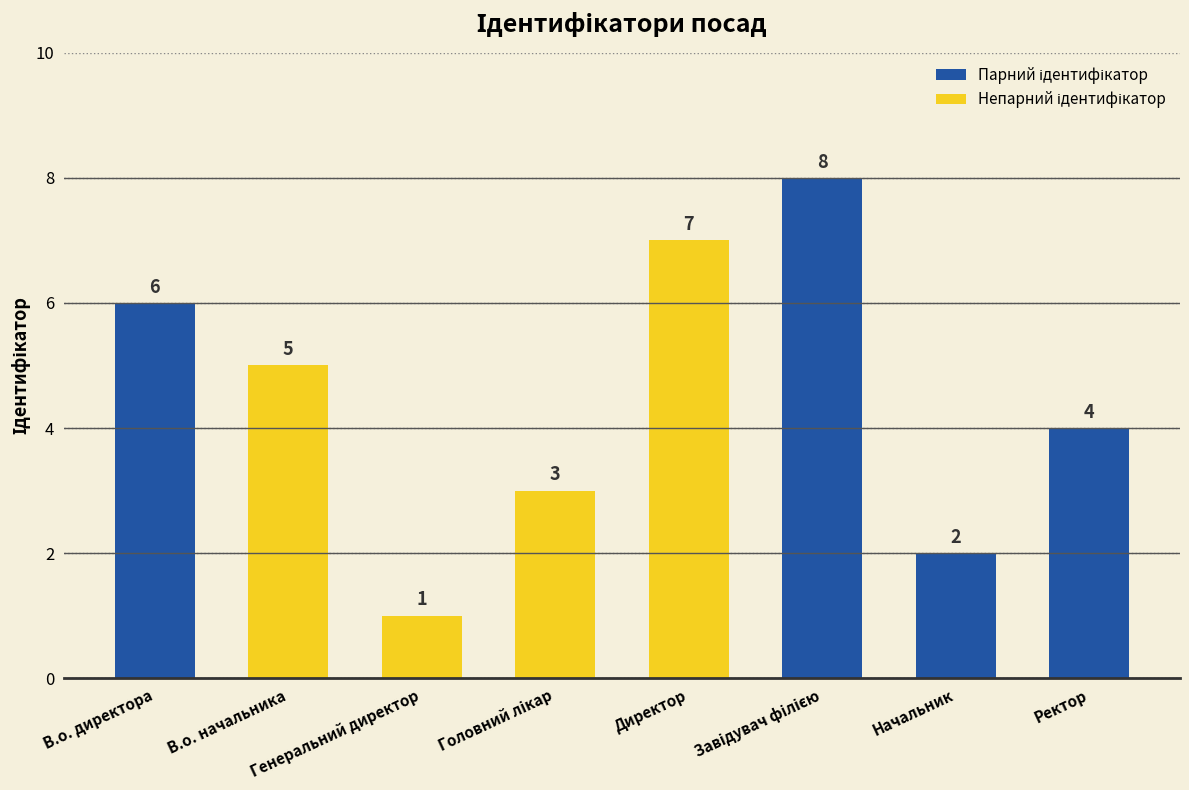

Count the values in the range 3 to 7.

5